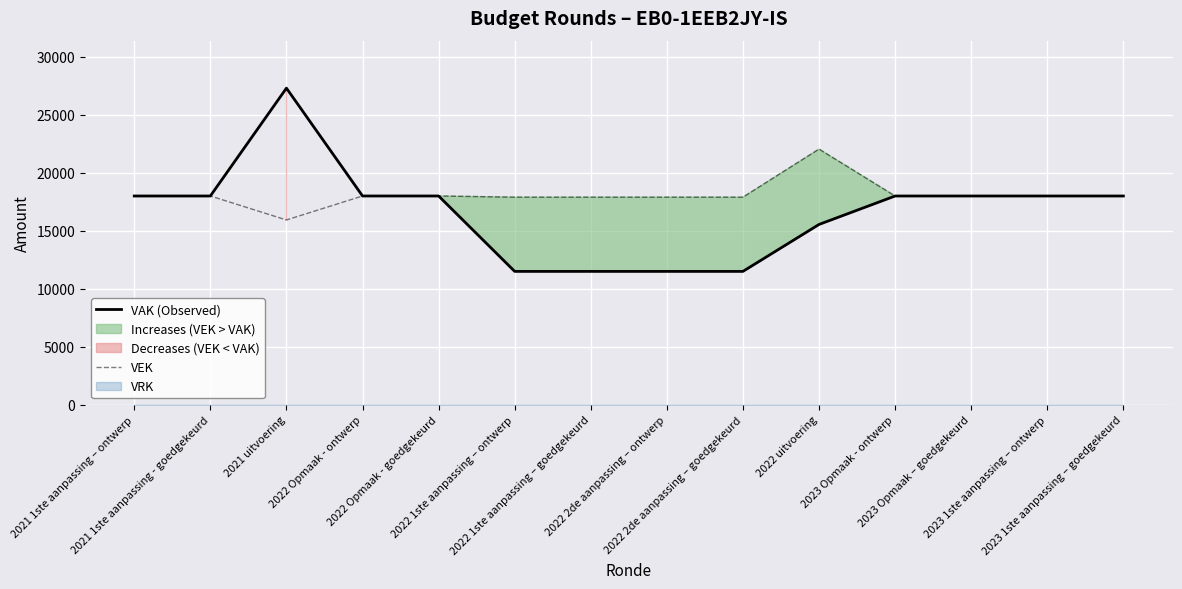

How many categories are shown in the chart?

14